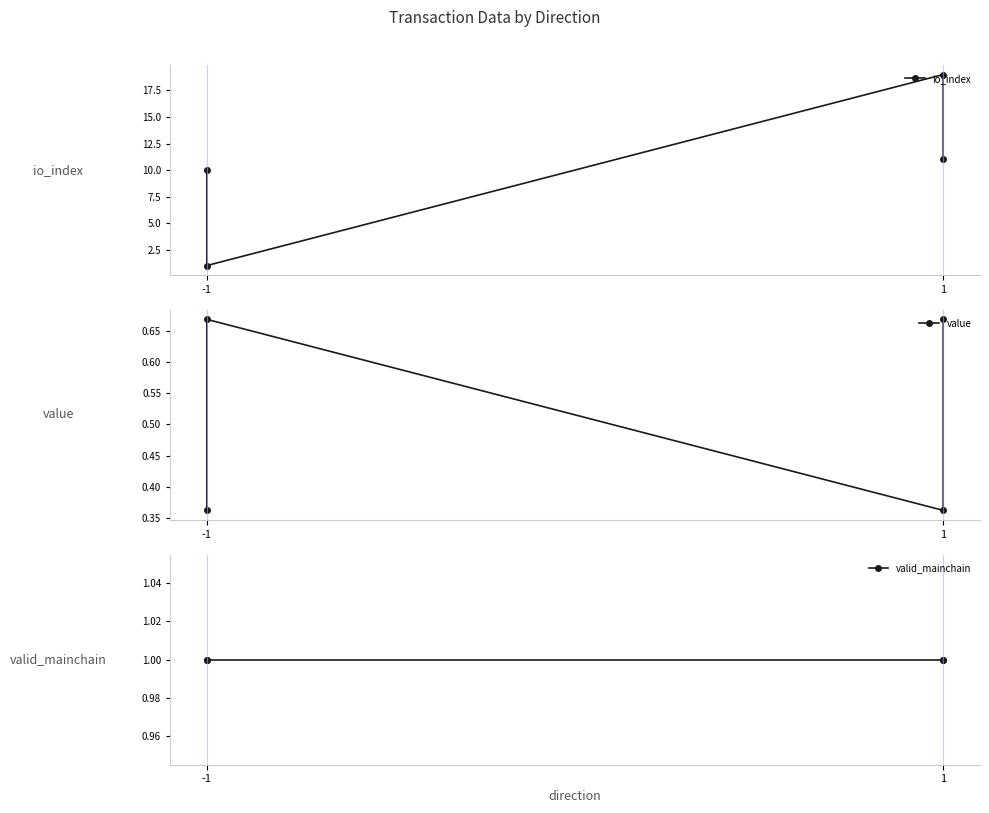

What is the value of the value point at the 3rd from the left?

0.4